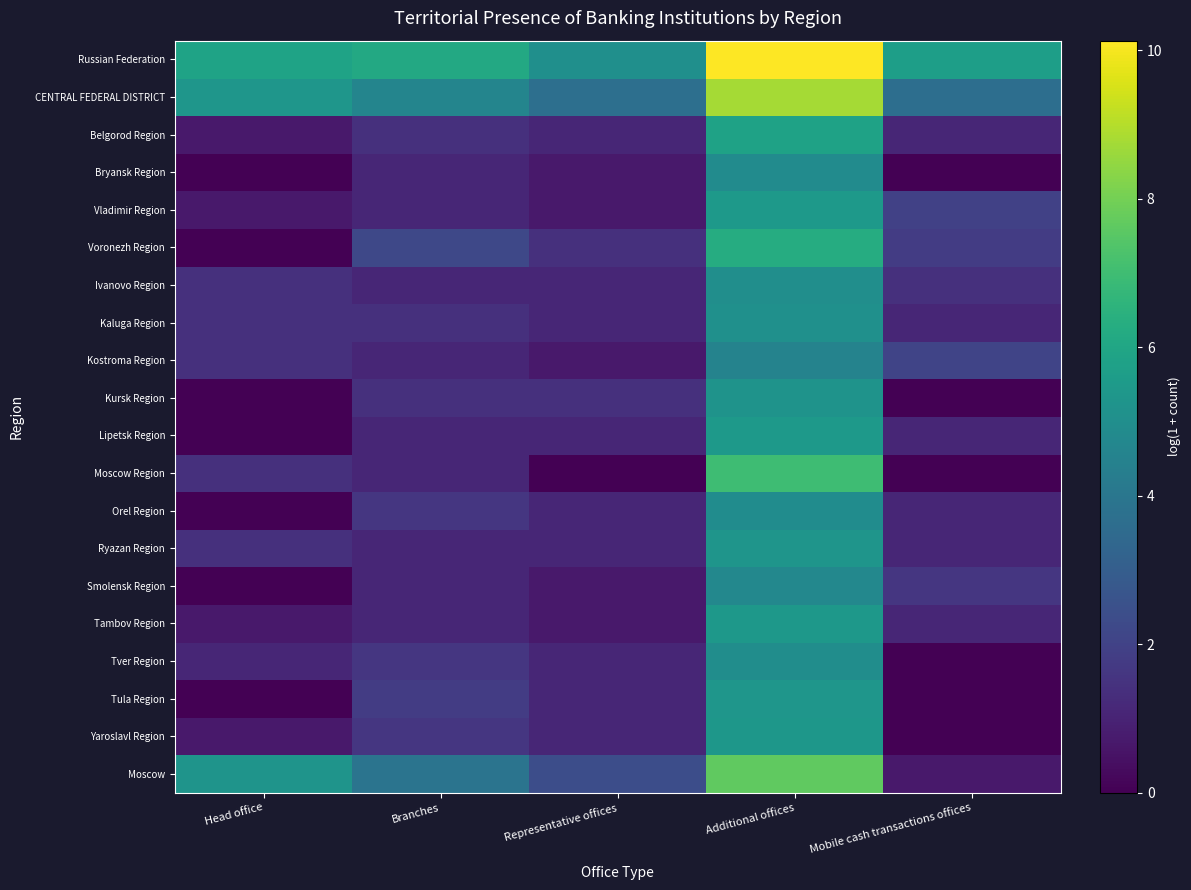

Which series has the largest total across all categories?

Russian Federation